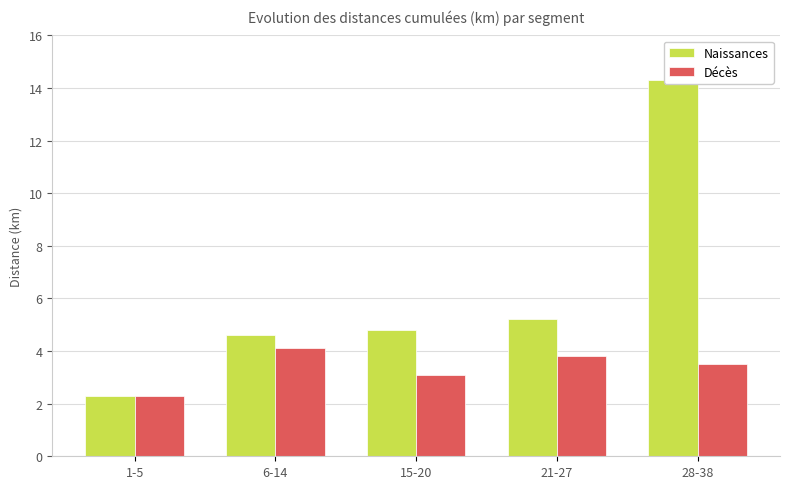

How many groups of bars are there?

5